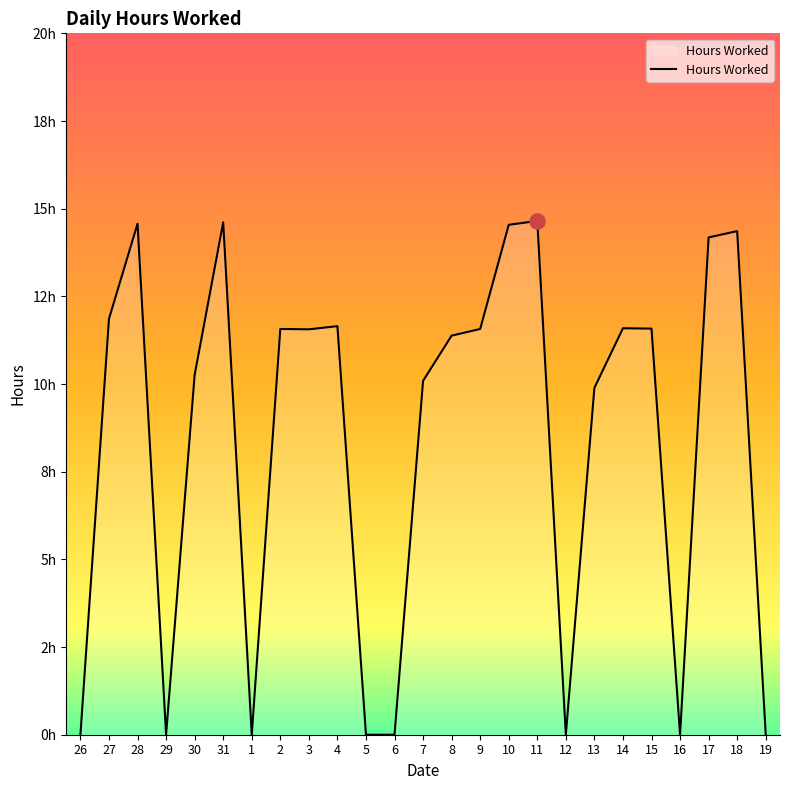

What is the change in value from 31 to 5?

-14.6